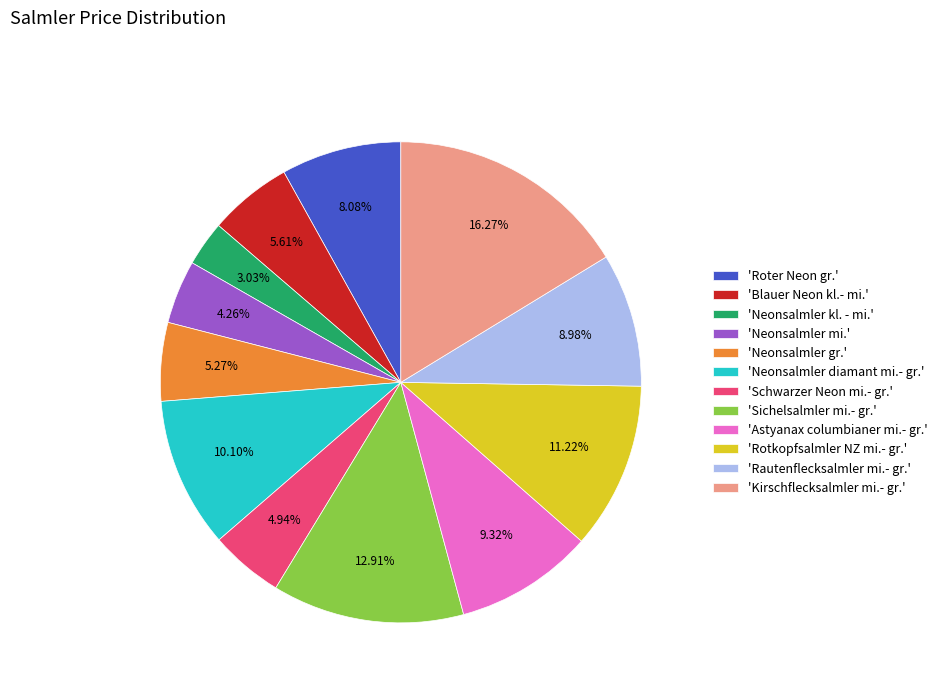

Combined, do 'Sichelsalmler mi.- gr.' and 'Neonsalmler gr.' account for over 50%?

No